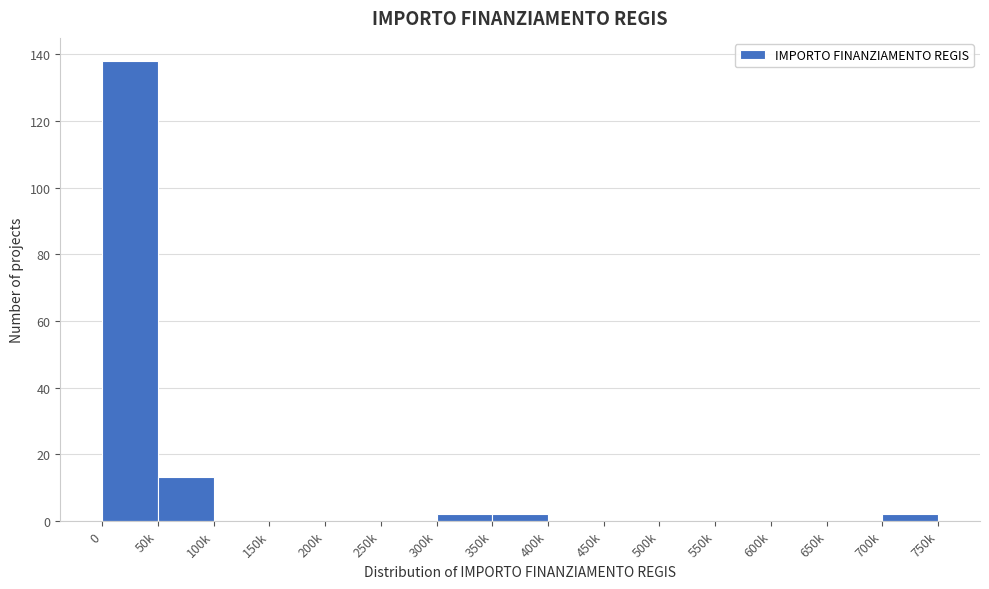

Reading left to right, transcribe all the data shown in this chart.

0=138	50k=13	100k=0	150k=0	200k=0	250k=0	300k=2	350k=2	400k=0	450k=0	500k=0	550k=0	600k=0	650k=0	700k=2